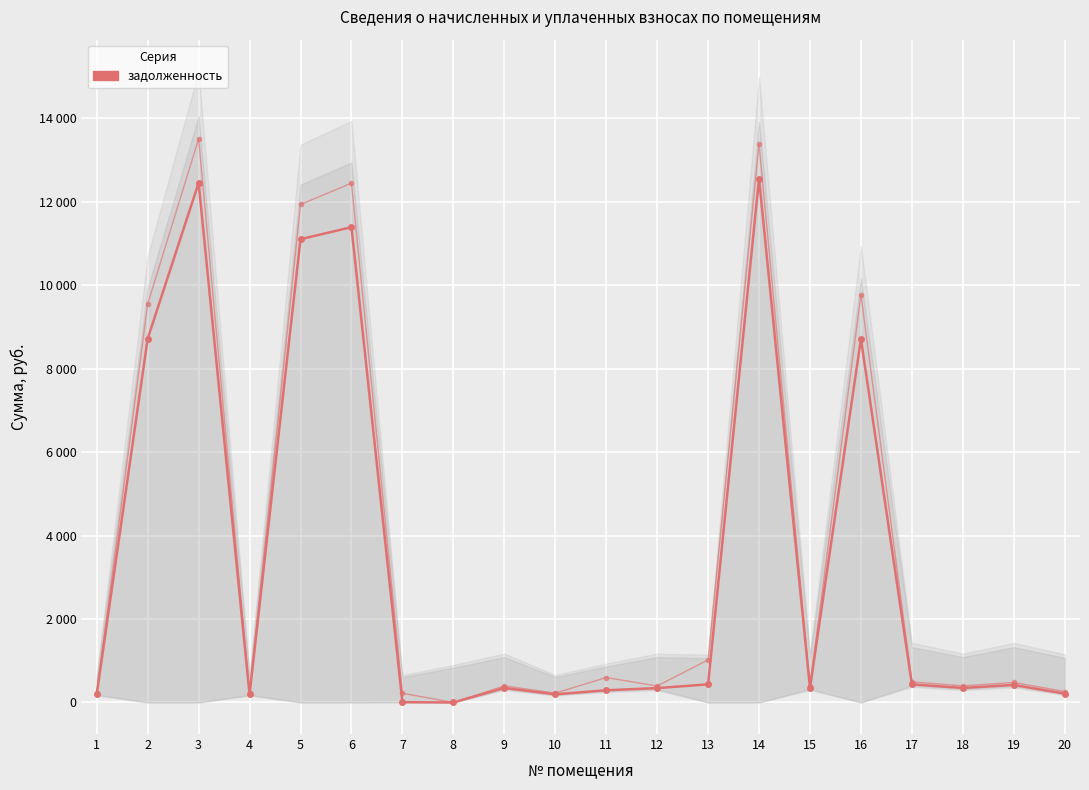

How many lines are shown in the chart?

2